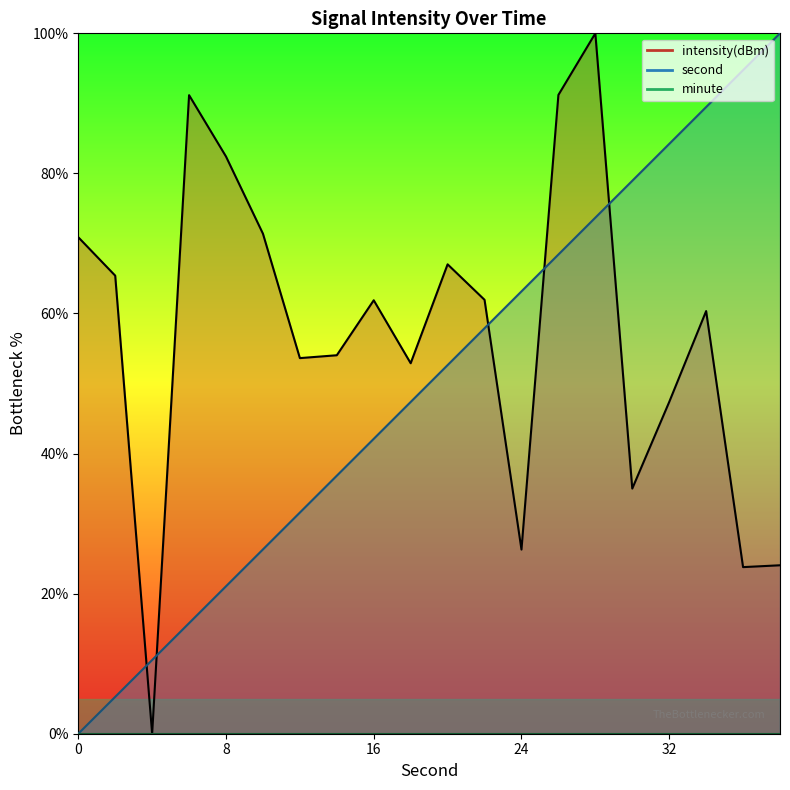

At which category does intensity(dBm) reach its first local peak?

6